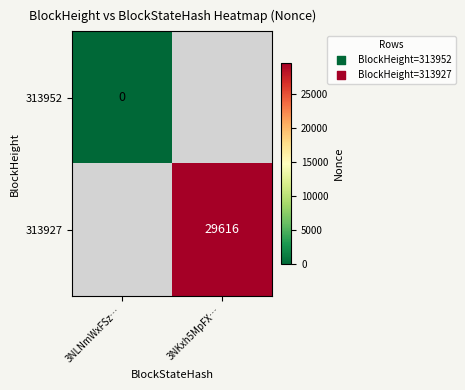

The 313927 series shows 46907.8 at 3NKxh5MpFX…. True or false?

False